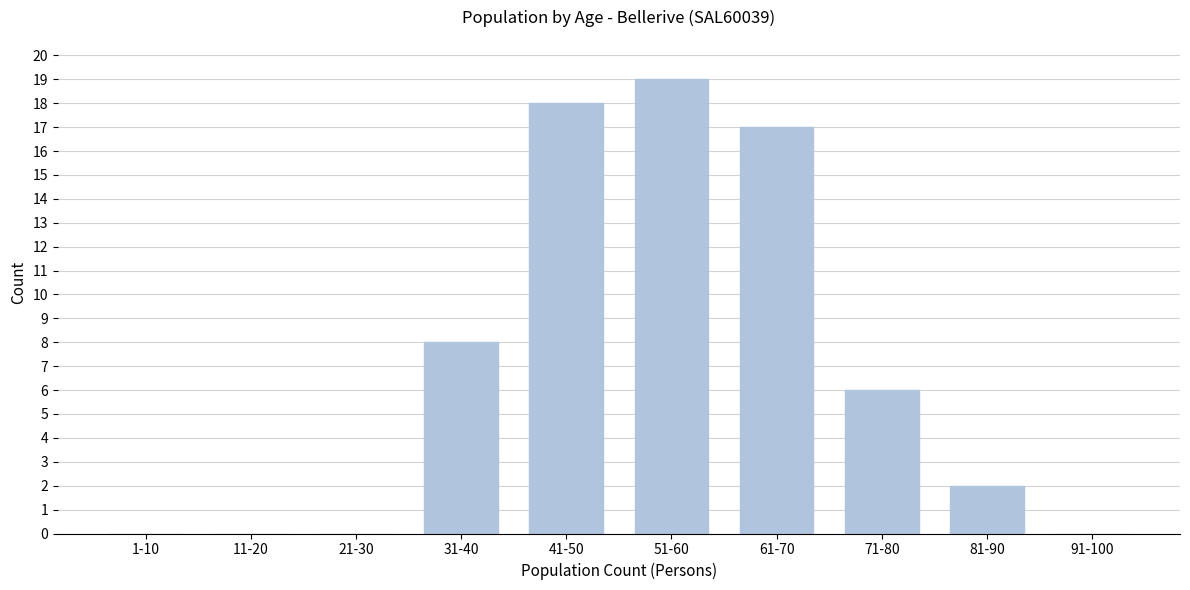

Reading left to right, list all the values displayed in this chart.

1-10=0	11-20=0	21-30=0	31-40=8	41-50=18	51-60=19	61-70=17	71-80=6	81-90=2	91-100=0